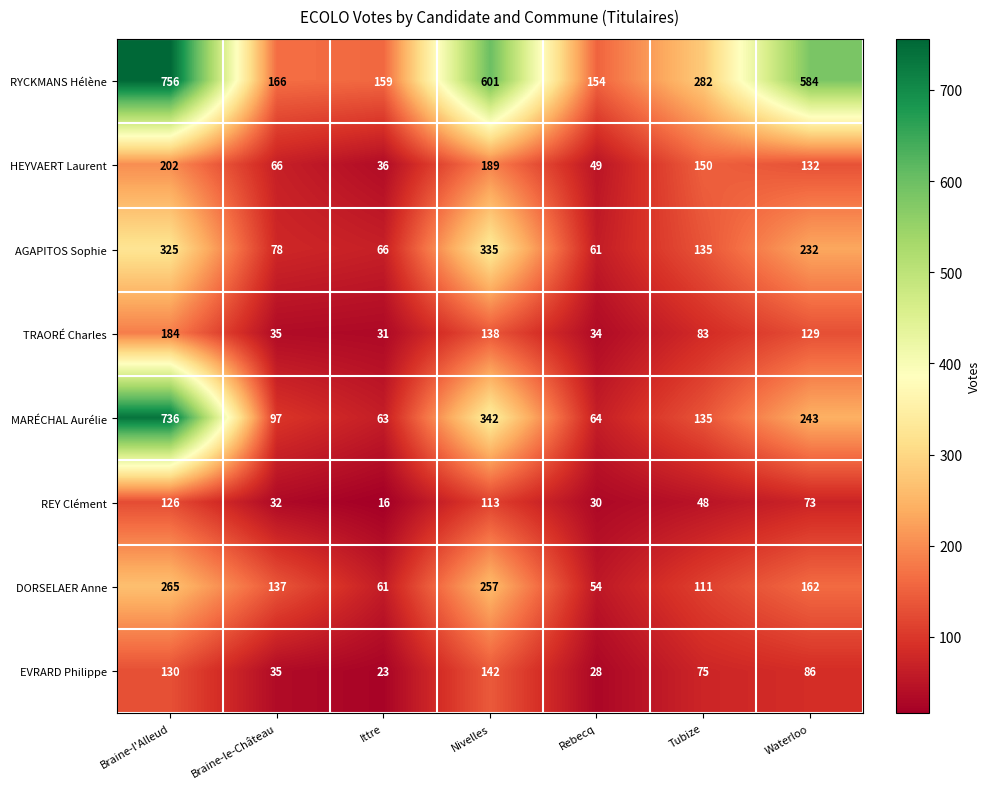

Which label corresponds to the largest value in the chart?

Braine-l'Alleud